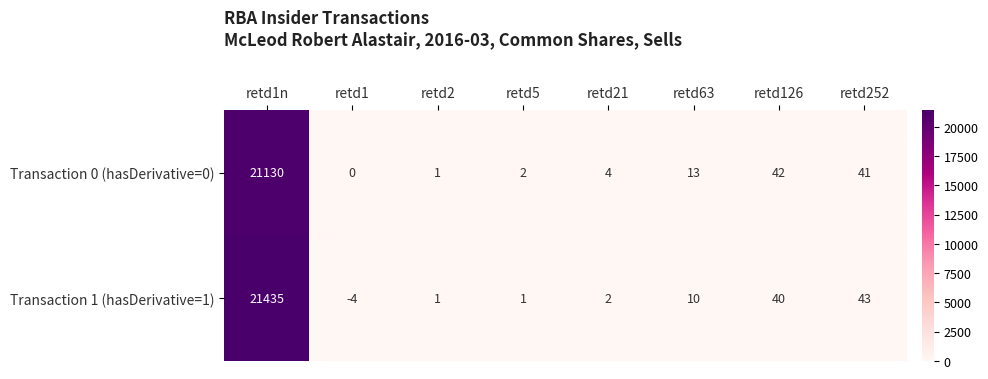

The Transaction 0 (hasDerivative=0) series shows 41 at retd252. True or false?

True